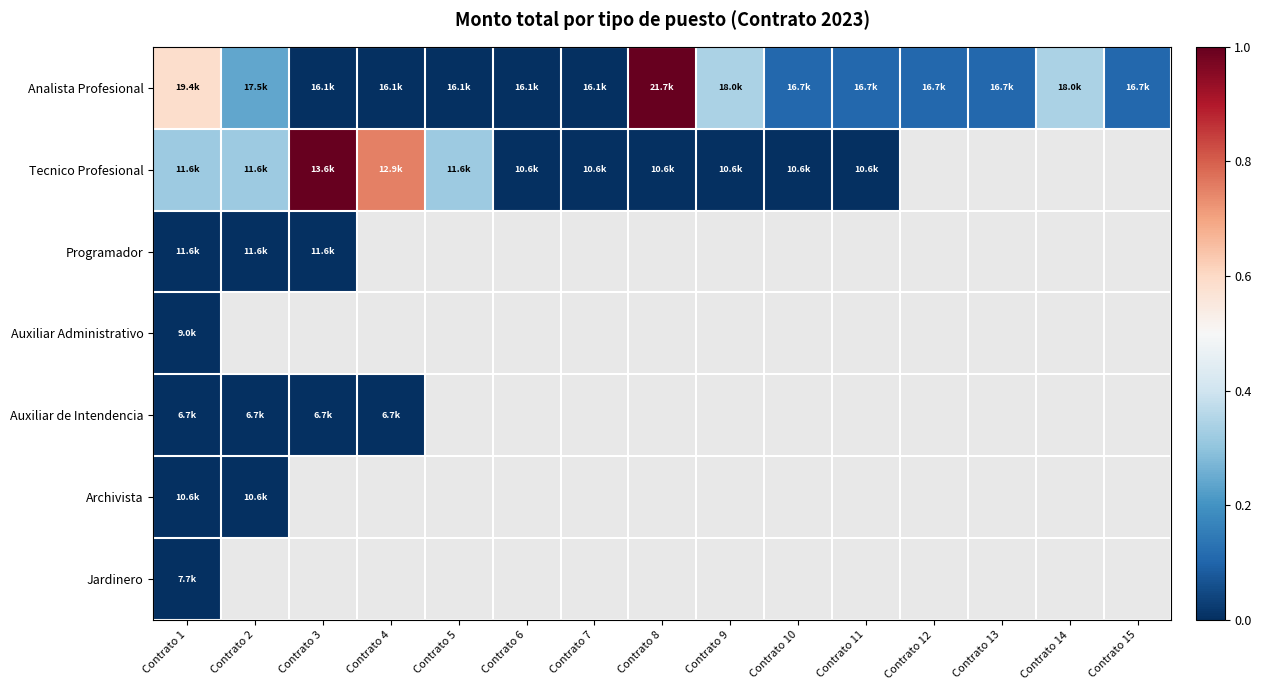

Which category has the lowest value across all series?

Contrato 3